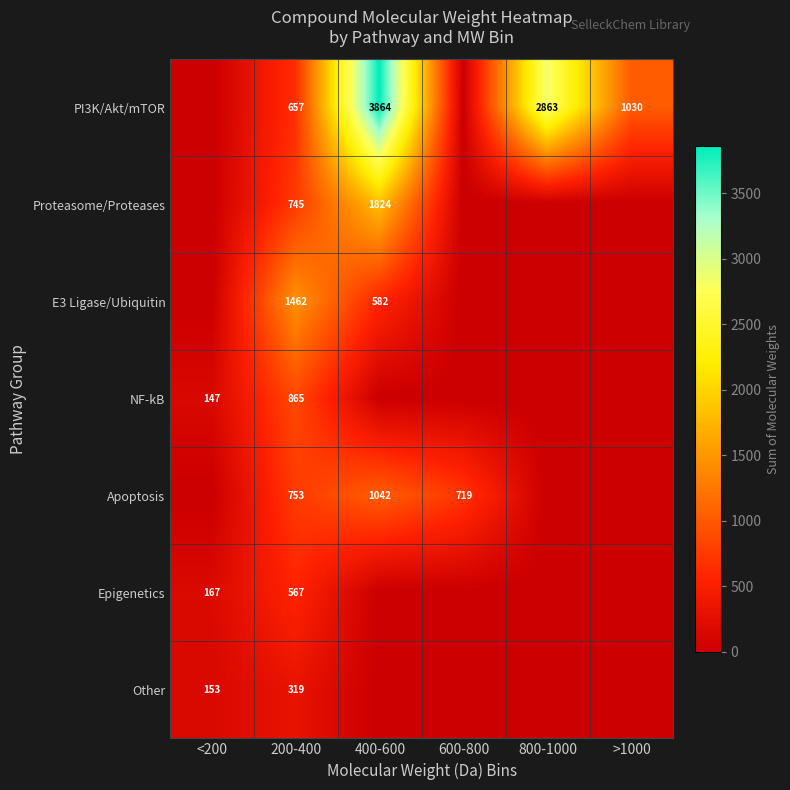

Rank the series at 200-400 from lowest to highest value.

Other, Epigenetics, PI3K/Akt/mTOR, Proteasome/Proteases, Apoptosis, NF-kB, E3 Ligase/Ubiquitin